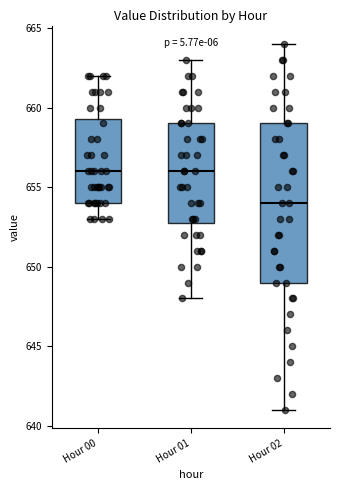

Which box's median line is the lowest?

Hour 02